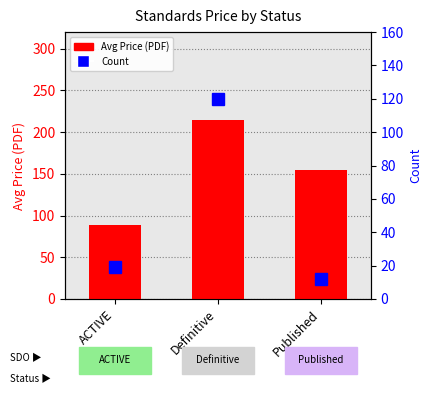

What is the minimum value shown in the chart?

12.0